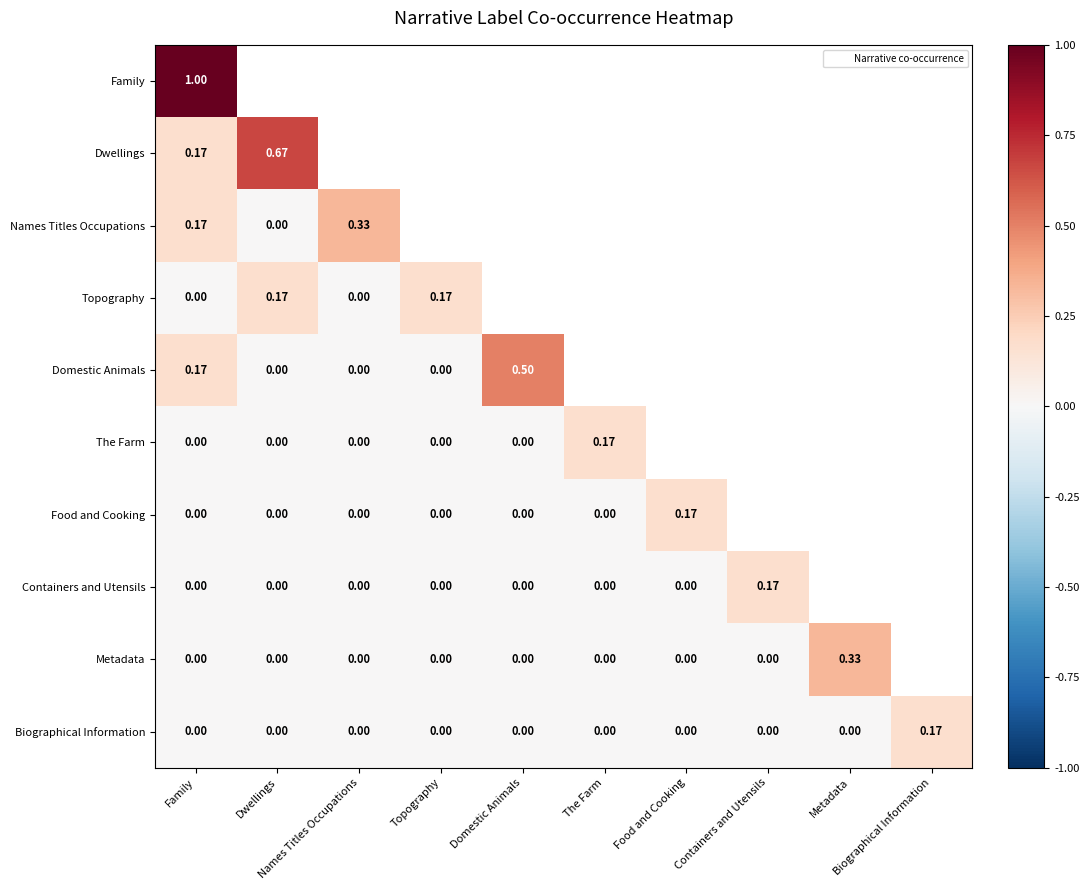

Which has a higher value, Metadata or Domestic Animals?

Domestic Animals